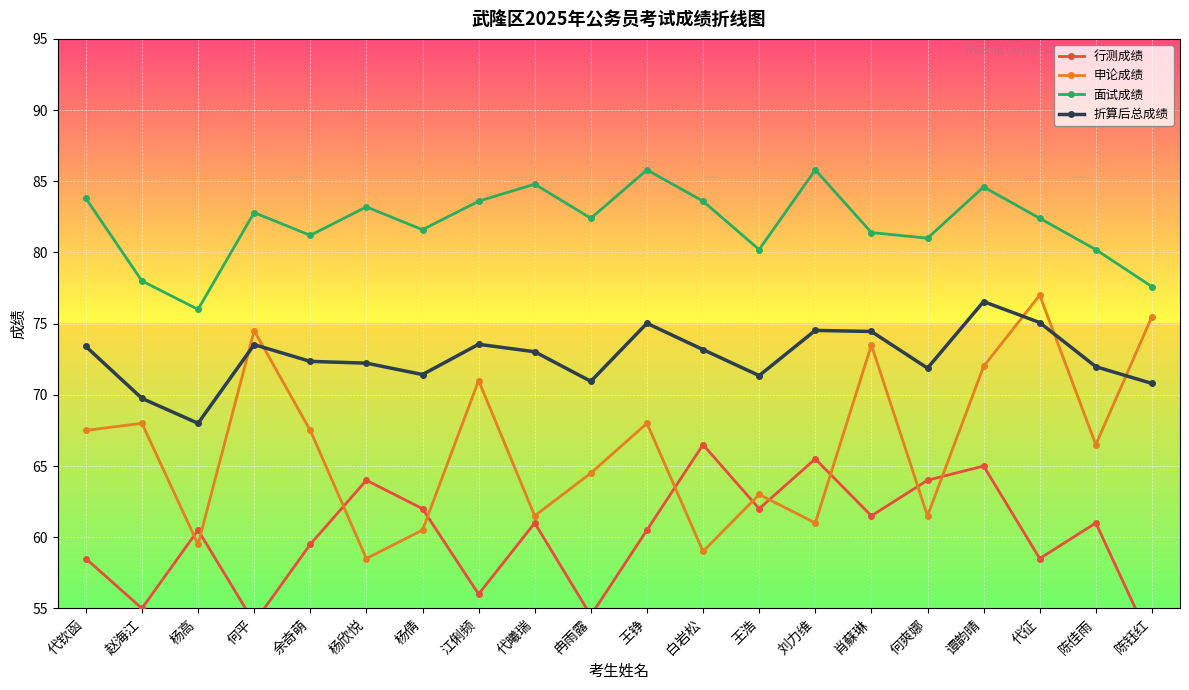

How many interior local peaks does the 行测成绩 series have?

7